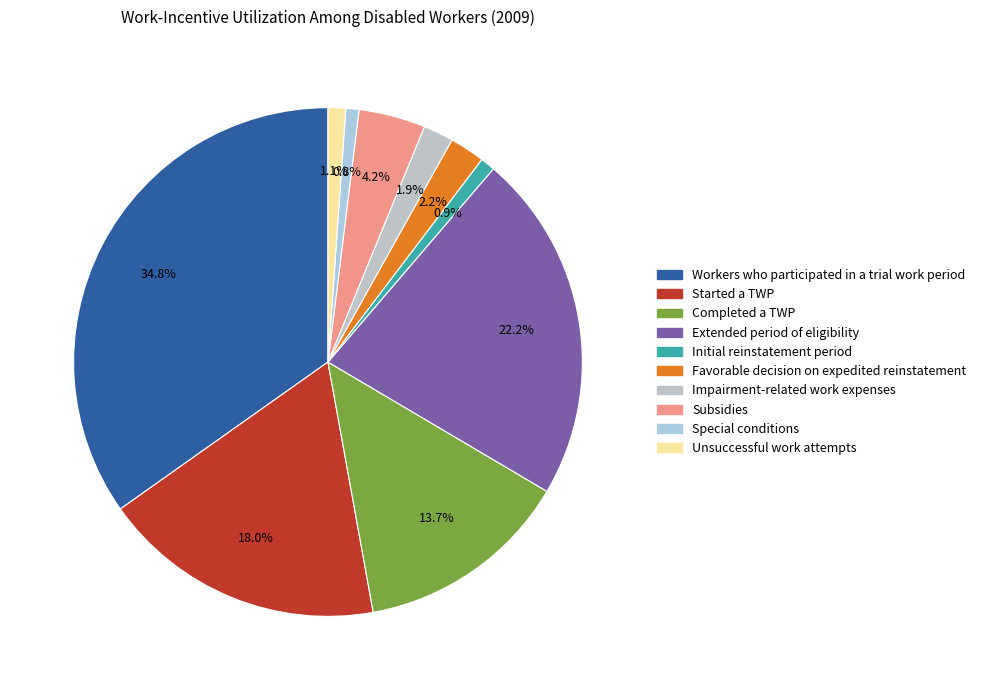

How many segments does this pie chart have?

10